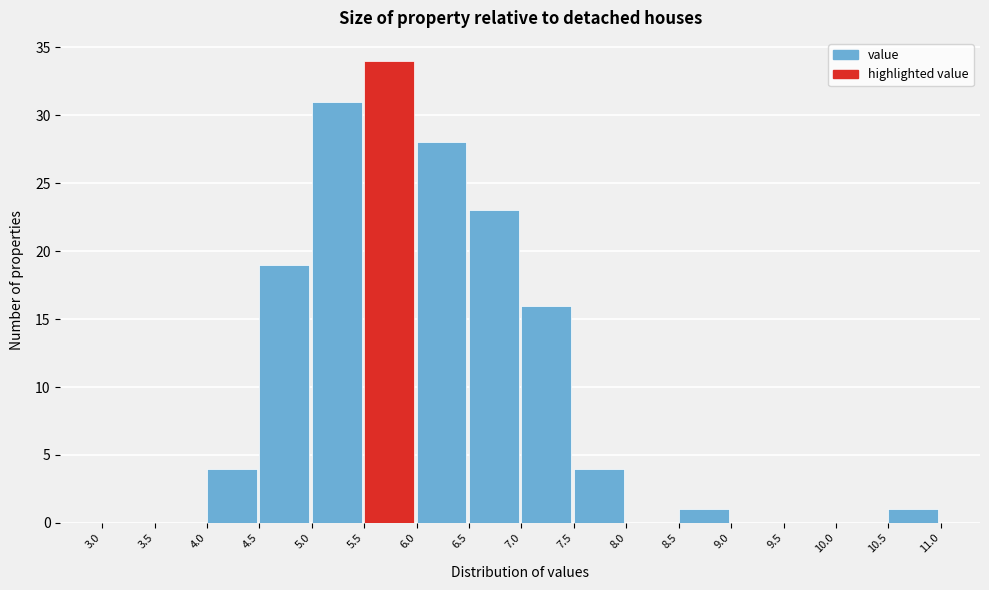

What is the height of the bar covering 5.5 to 6.0 on the x-axis? The values are not printed on the chart, so give them approximately, as read against the axis.

34